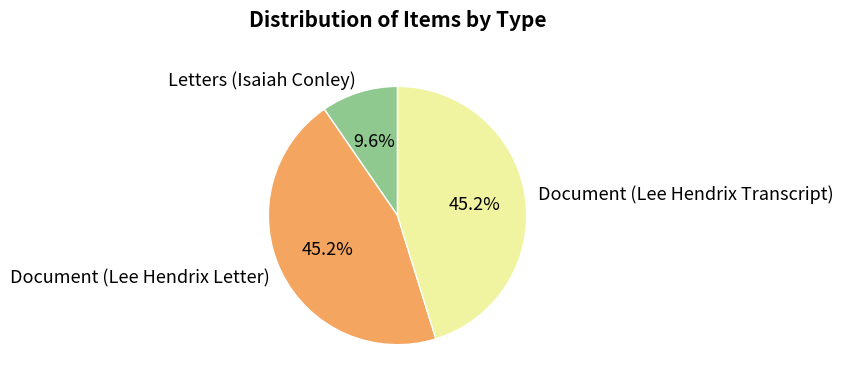

True or false: Document (Lee Hendrix Letter) accounts for 37% of the total.

False